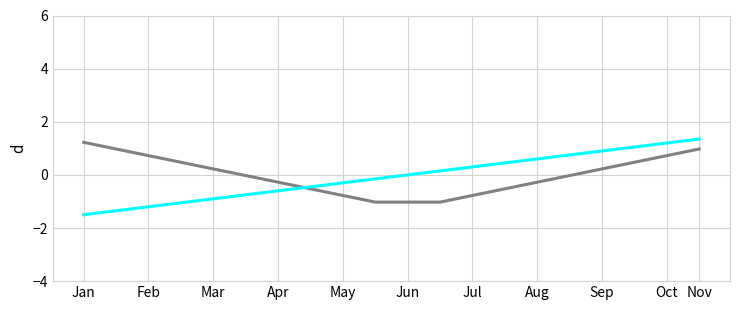

What is the minimum value shown in the chart?

-1.5